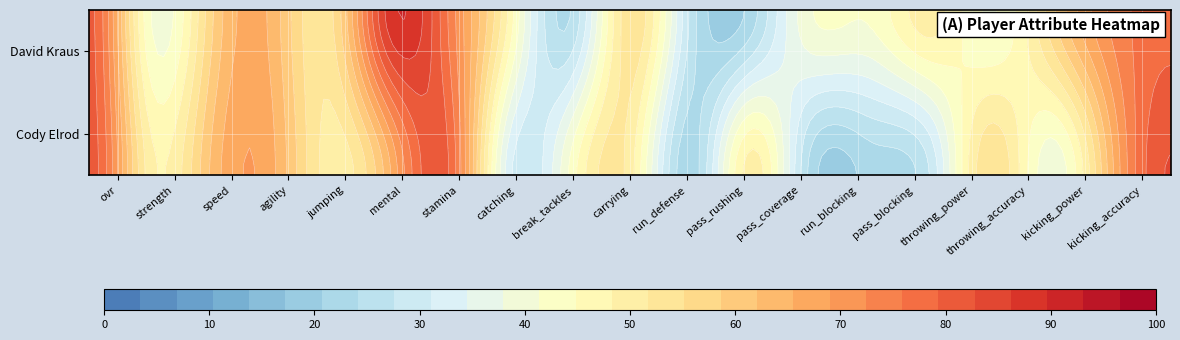

How many data points in David Kraus are less than 50?

10